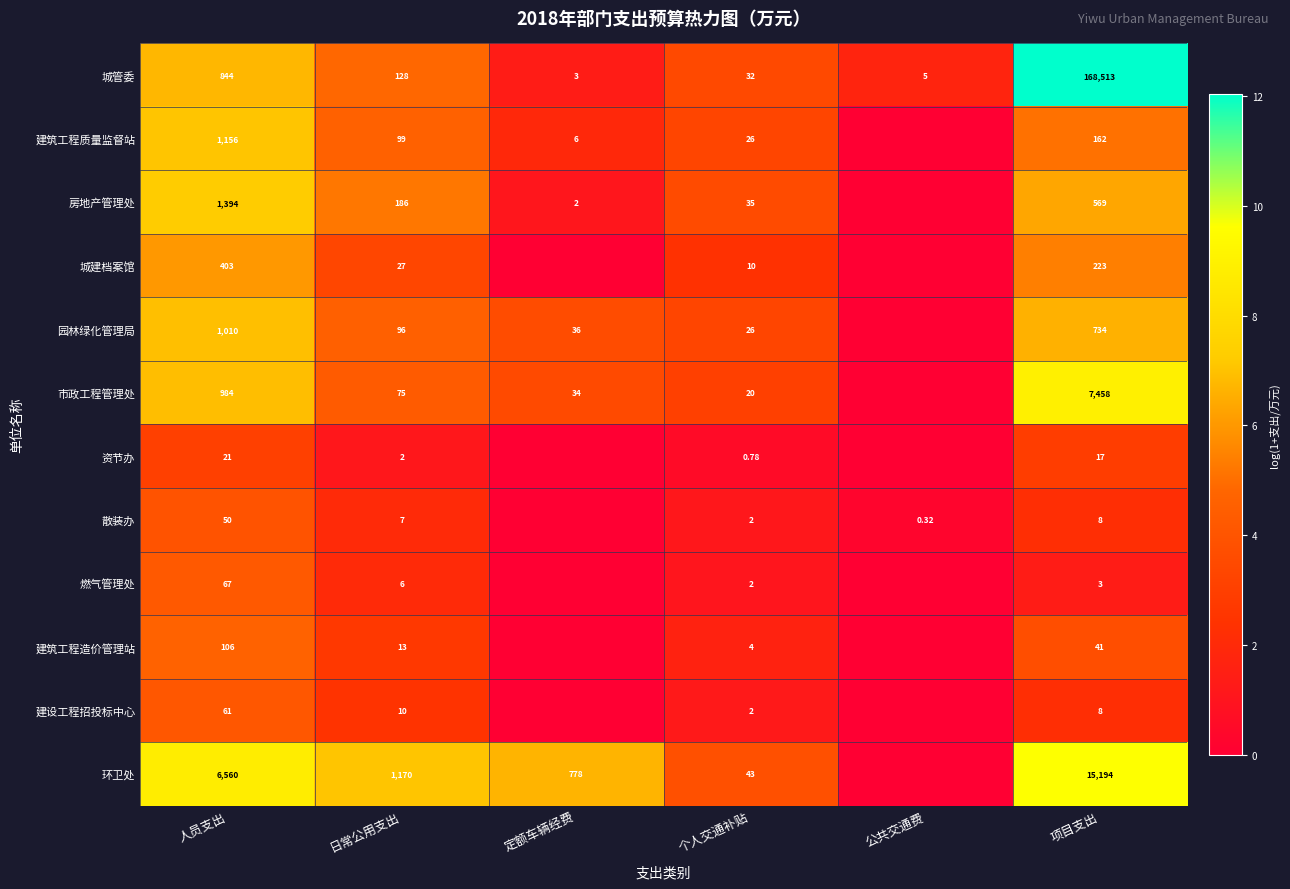

What is the difference between the highest and lowest values at 公共交通费?

1.8